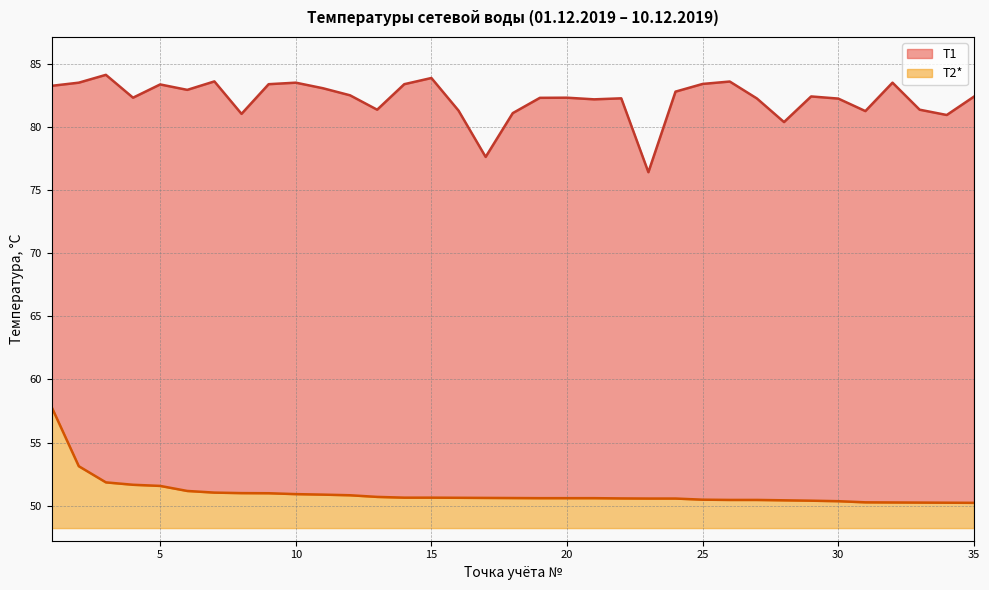

At which label is T1 closest to 80?

28